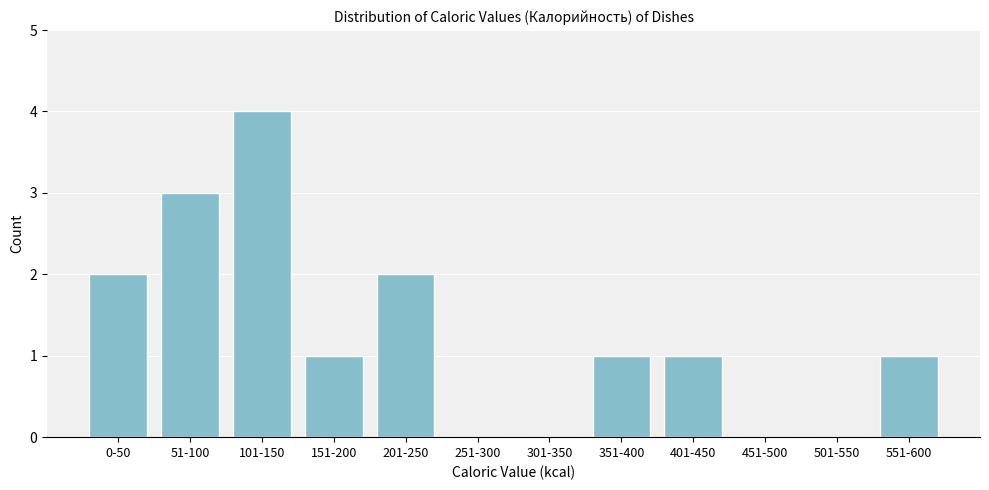

Reading left to right, transcribe all the data shown in this chart.

0-50=2	51-100=3	101-150=4	151-200=1	201-250=2	251-300=0	301-350=0	351-400=1	401-450=1	451-500=0	501-550=0	551-600=1